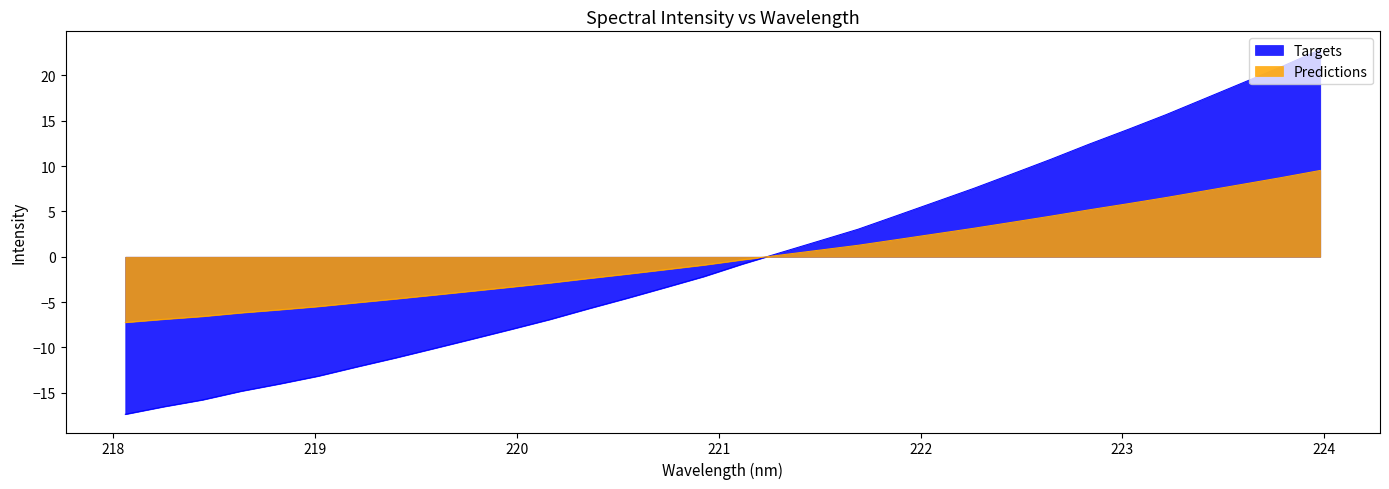

True or false: Targets and Predictions cross at least once.

True